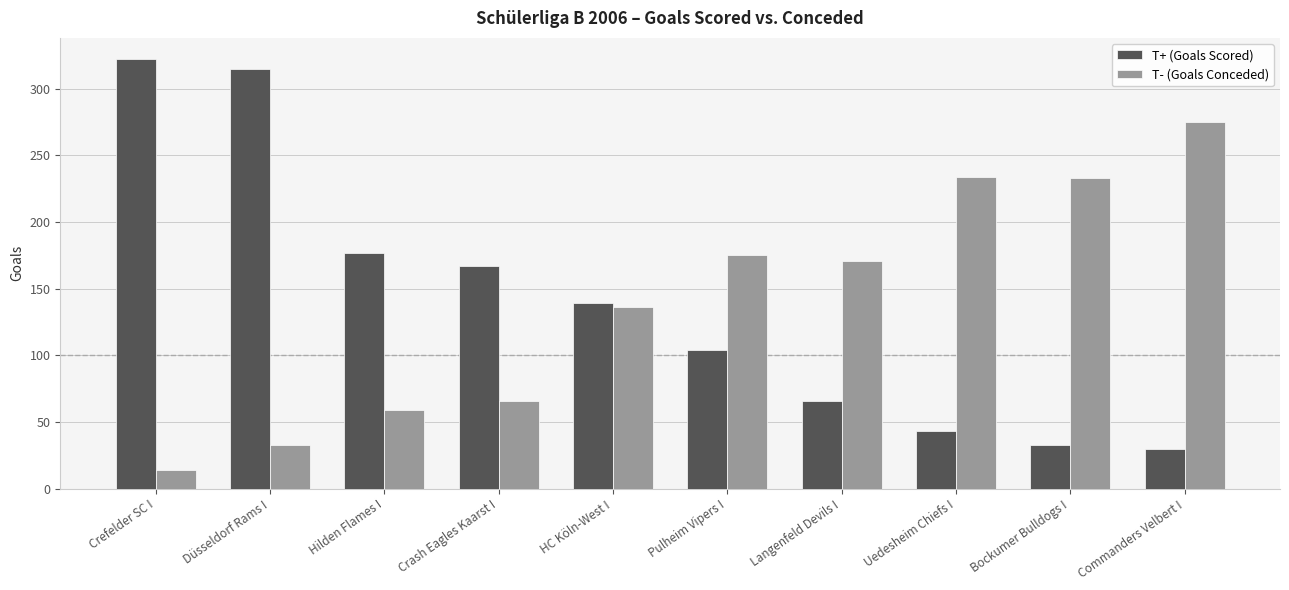

What is the spread (max minus min) of values at HC Köln-West I?

3